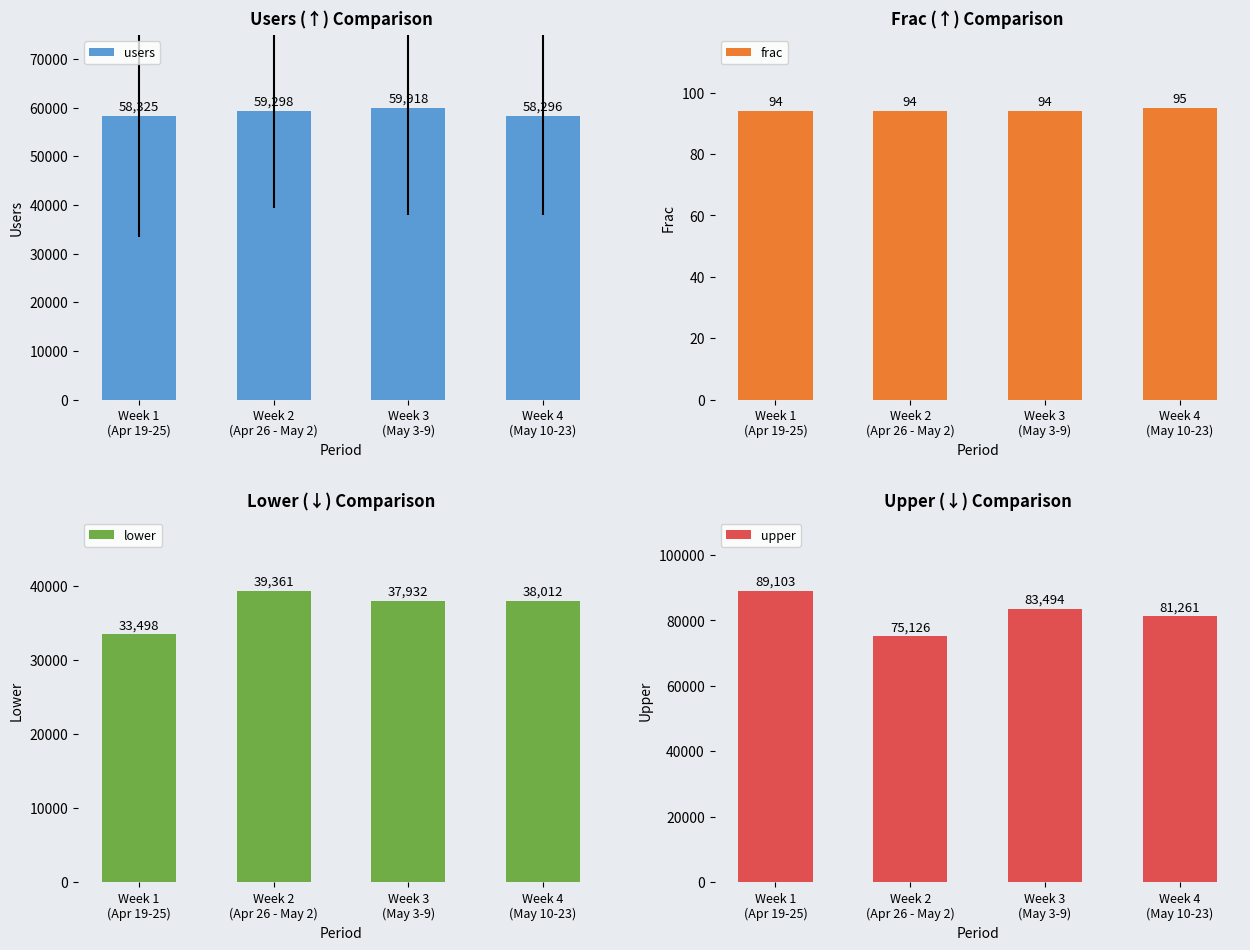

What is the difference between the maximum and minimum values in the upper series?

13977